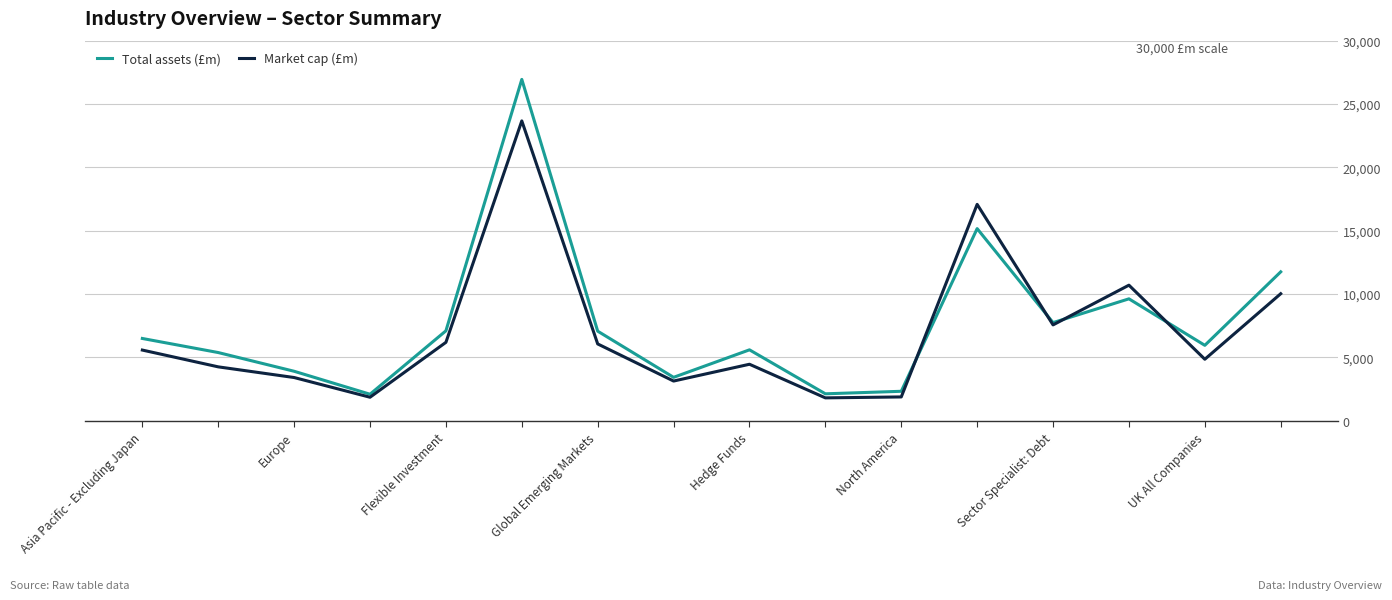

Which series has the widest spread of values?

Total assets (£m)